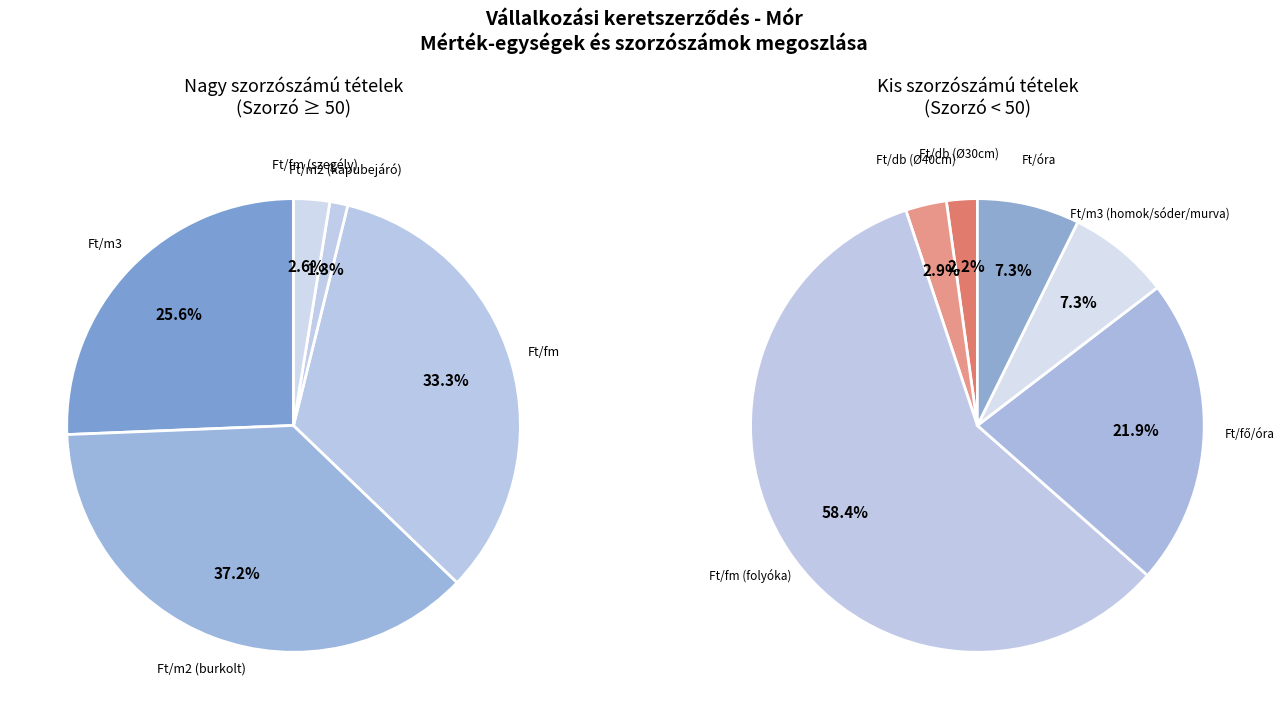

The Ft/m3 slice represents 14% of the pie. True or false?

False